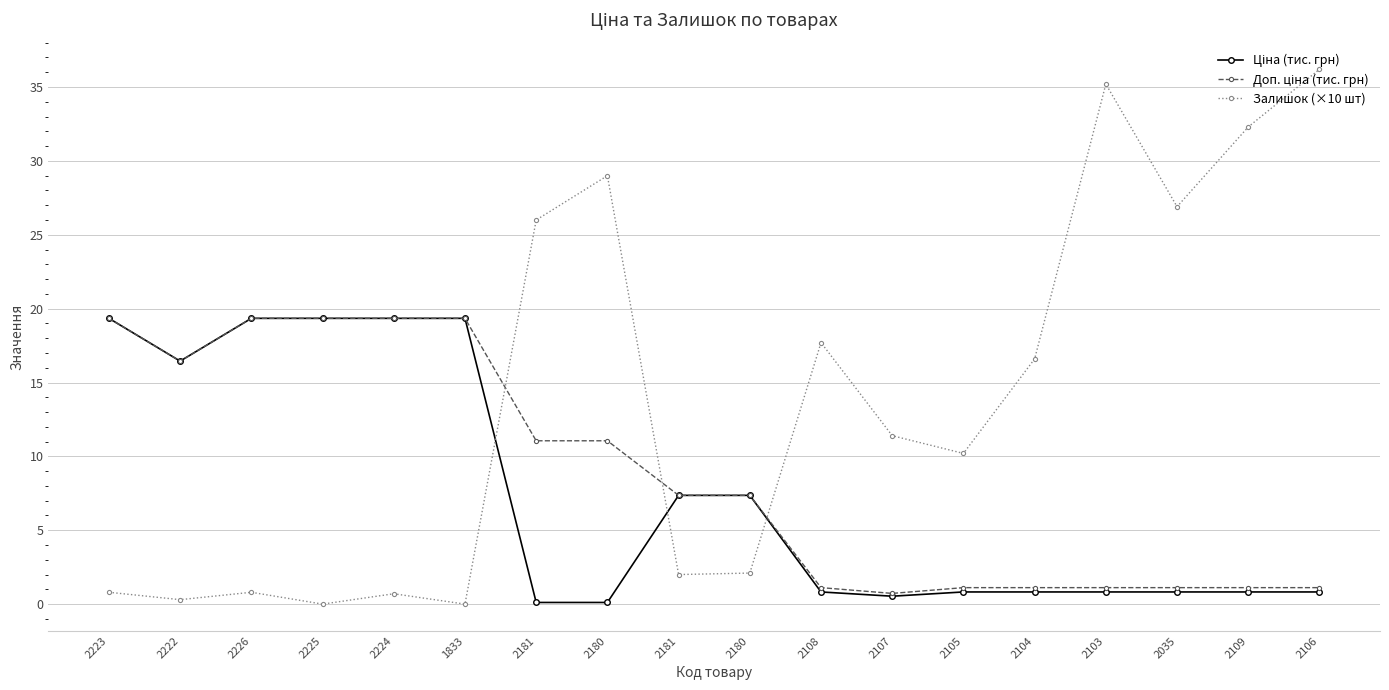

How many series are shown in this chart?

3